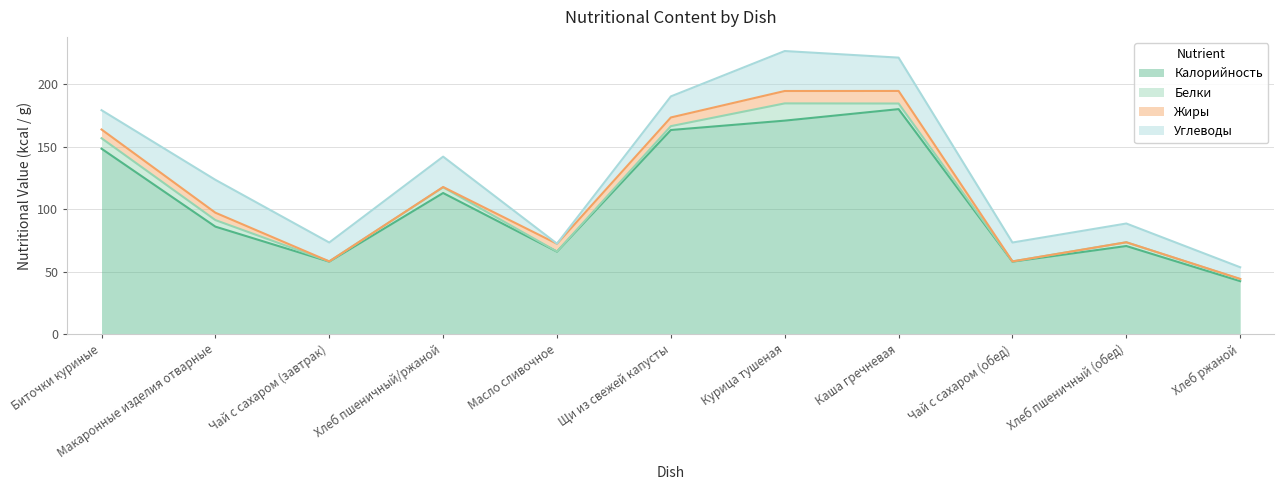

What position from the right is Щи из свежей капусты?

6